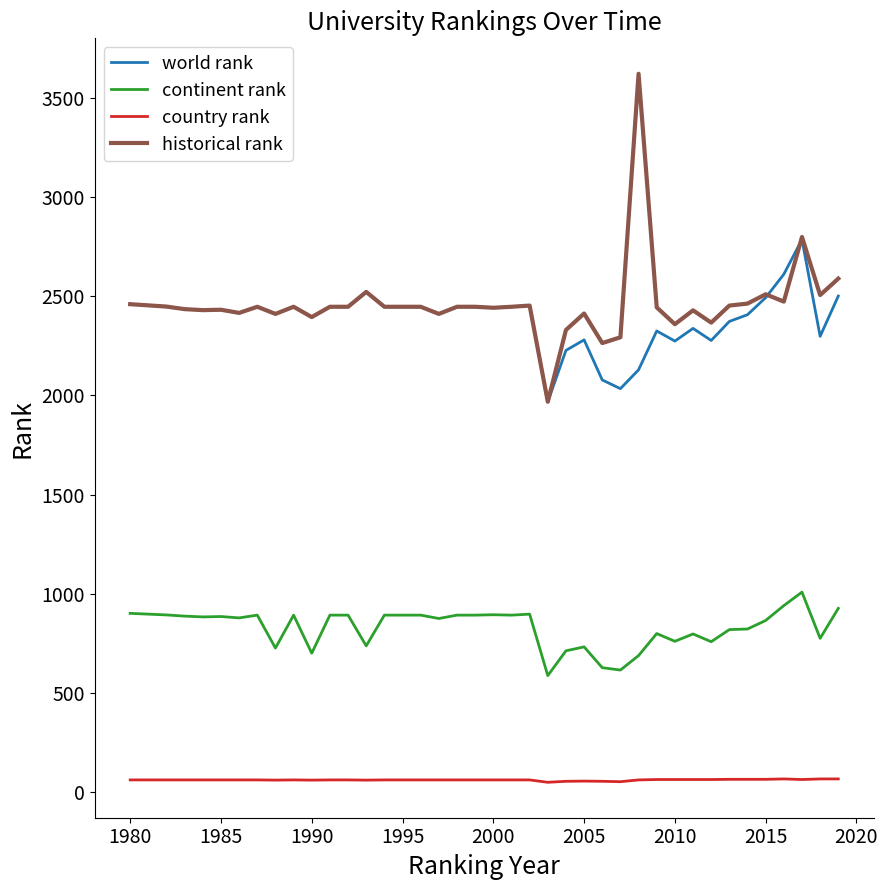

What is the lowest value of the continent rank series?

587